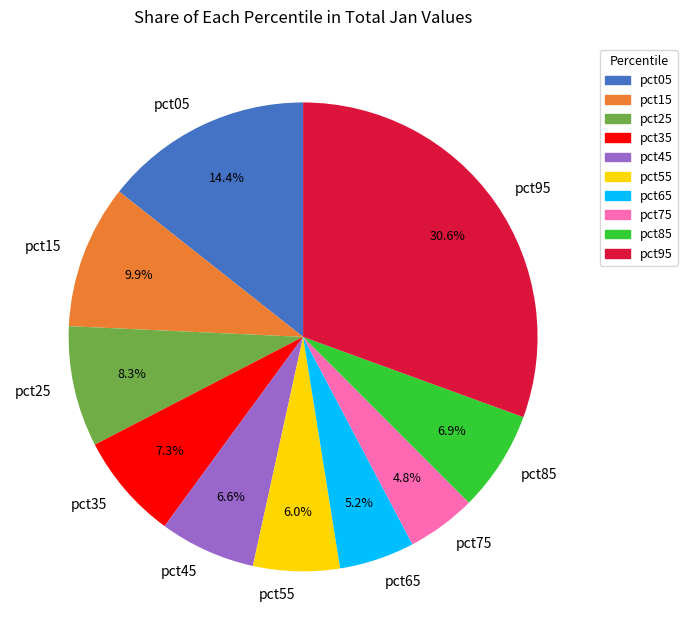

What is the largest slice in the pie chart?

pct95